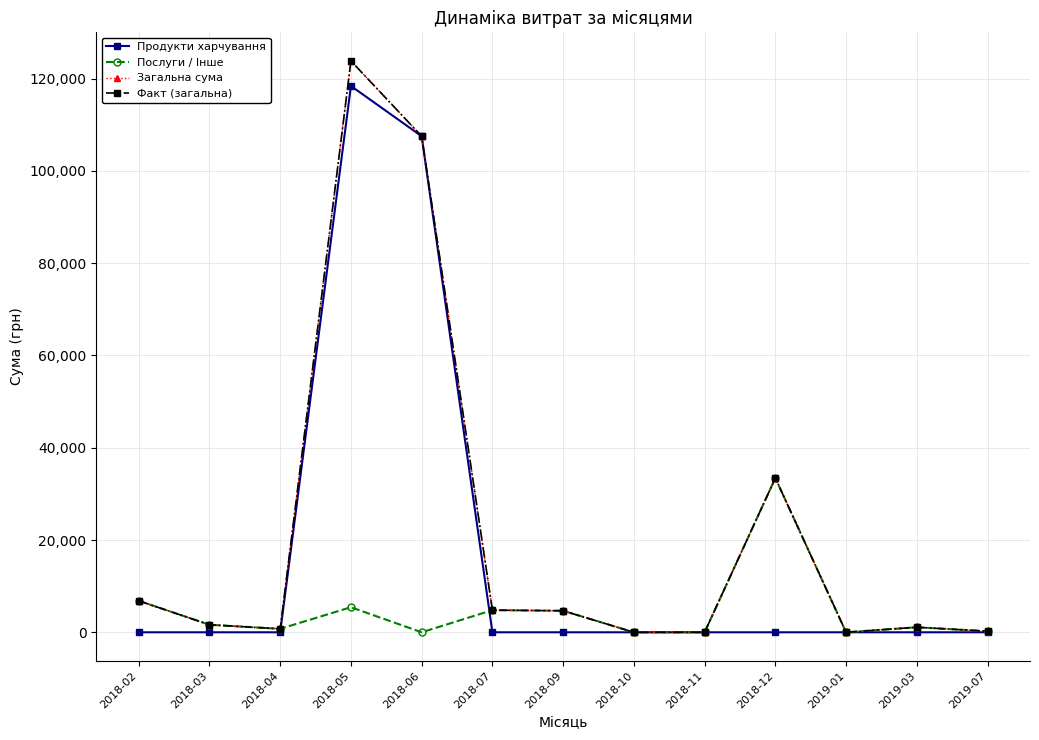

At which category is the sum across all series the highest?

2018-05